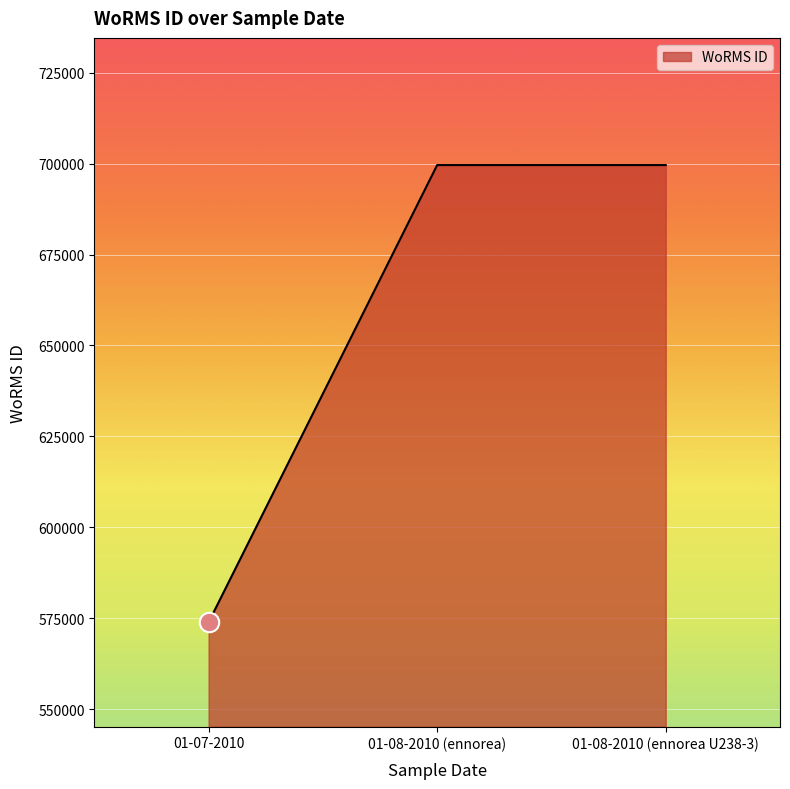

What is the difference between the maximum and minimum values?

125767